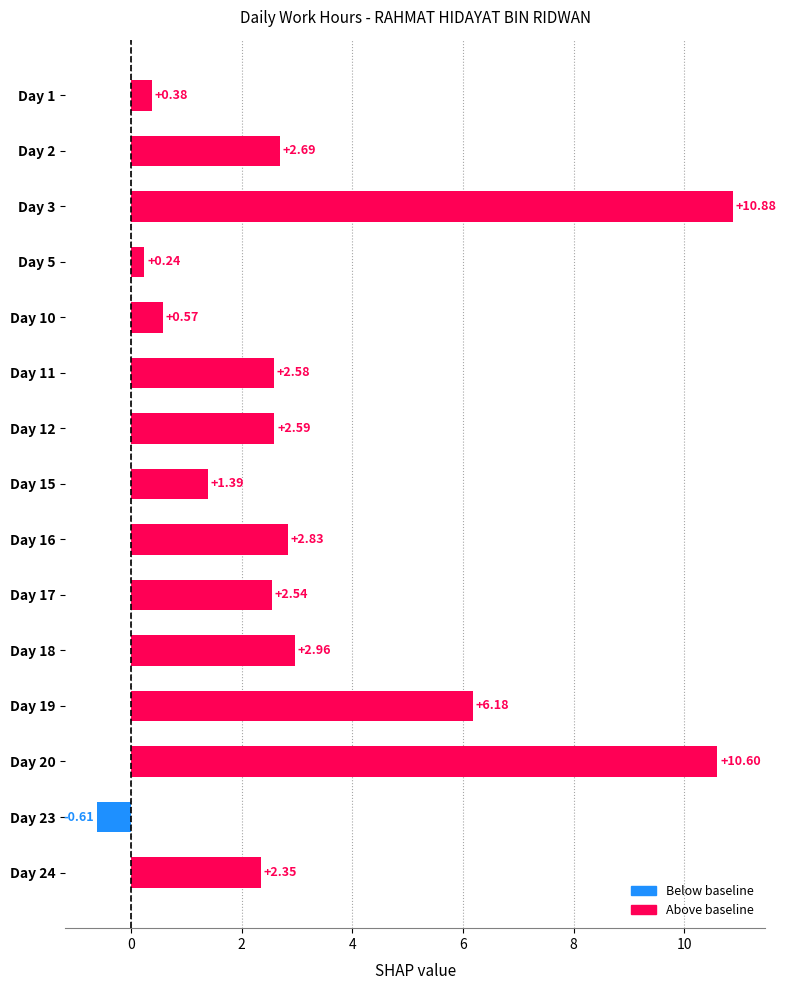

What is the sum of all values?

48.2